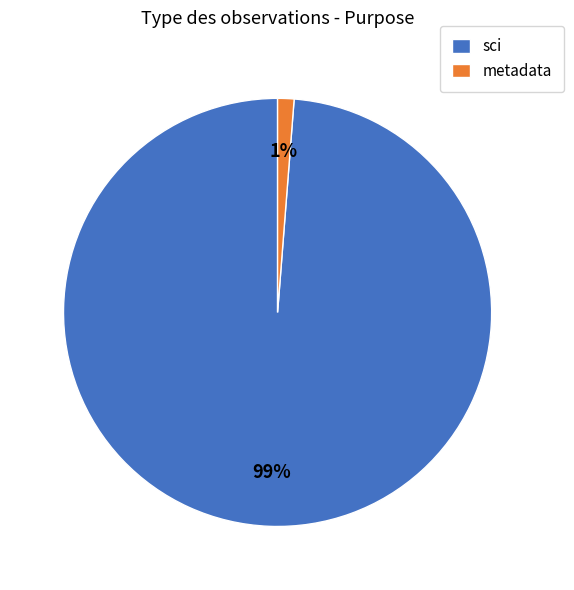

How many slices are in this pie chart?

2